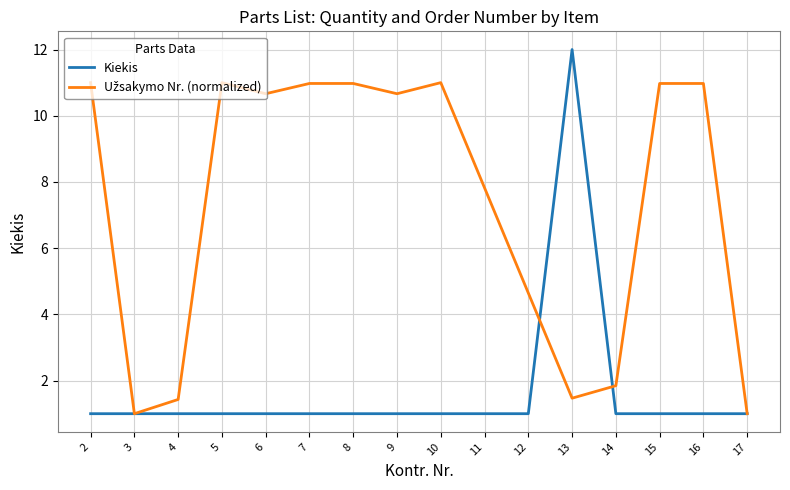

What is the sum of the values at 8 and 10?

2